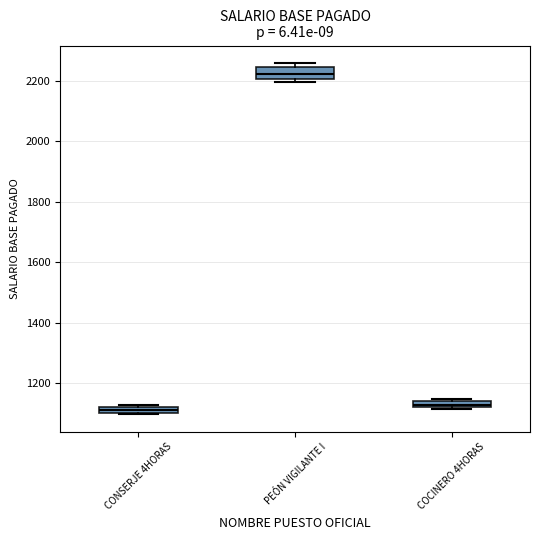

Where is the upper edge of the box for CONSERJE 4HORAS on the y-axis? The values are not printed on the chart, so give them approximately, as read against the axis.

1120